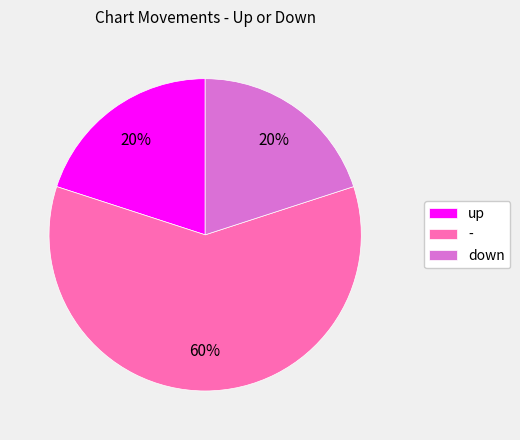

Between - and down, which is larger?

-